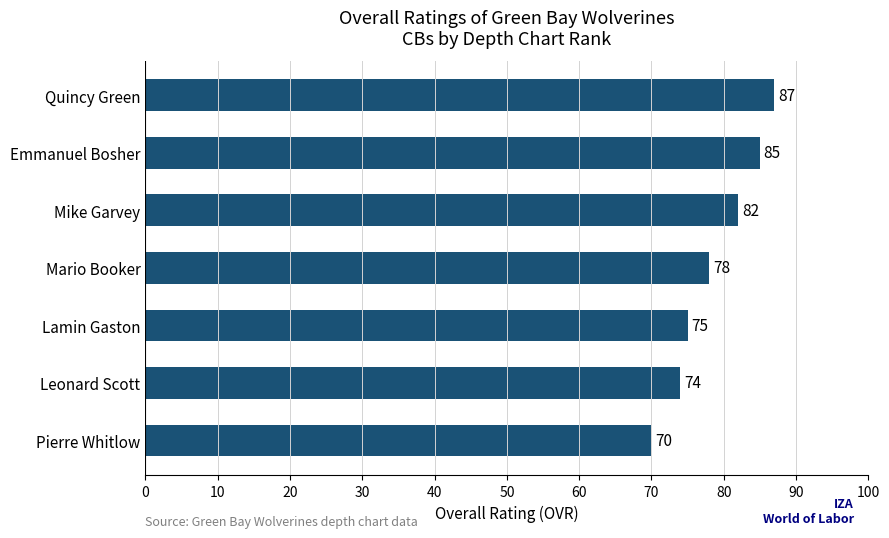

Does the chart contain any negative values?

No